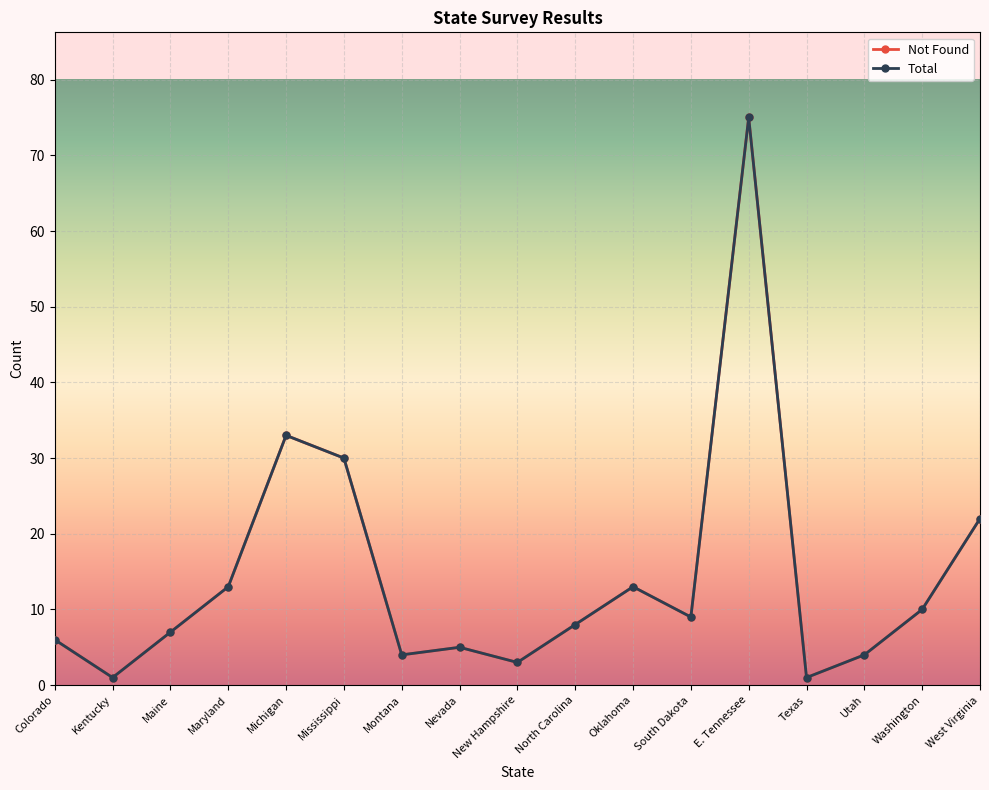

Is the value of Not Found at North Carolina greater than the value of Total at New Hampshire?

Yes